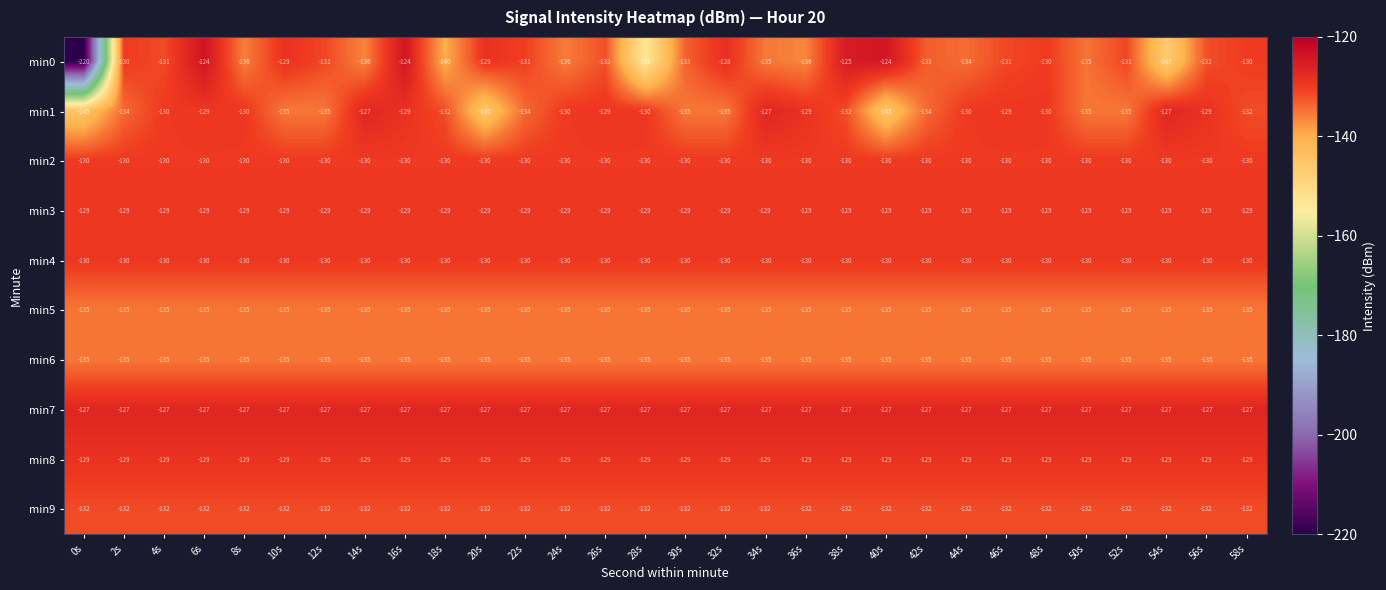

How many categories are shown in the chart?

30